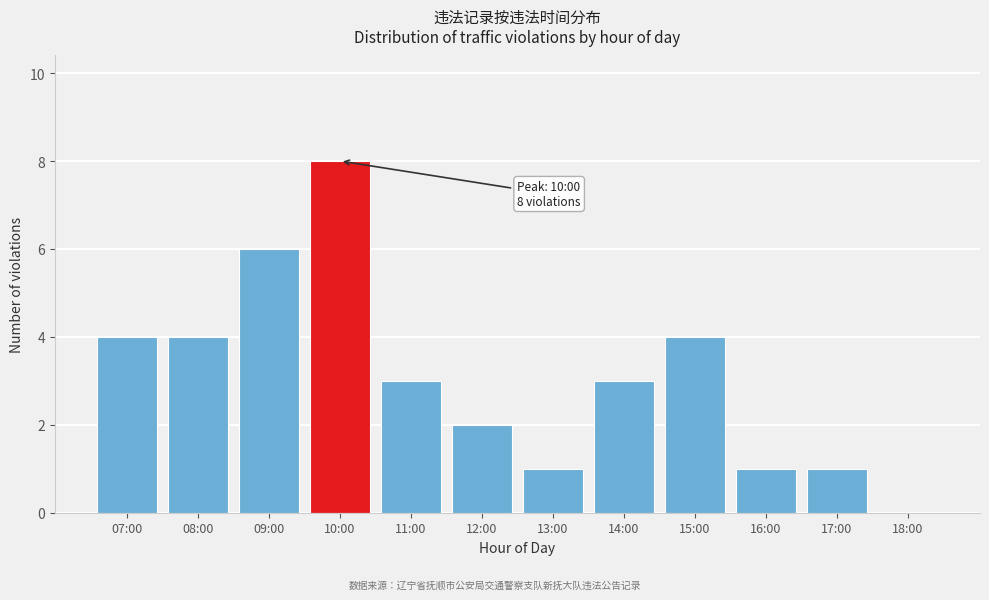

Reading left to right, transcribe all the data shown in this chart.

07:00=4	08:00=4	09:00=6	10:00=8	11:00=3	12:00=2	13:00=1	14:00=3	15:00=4	16:00=1	17:00=1	18:00=0